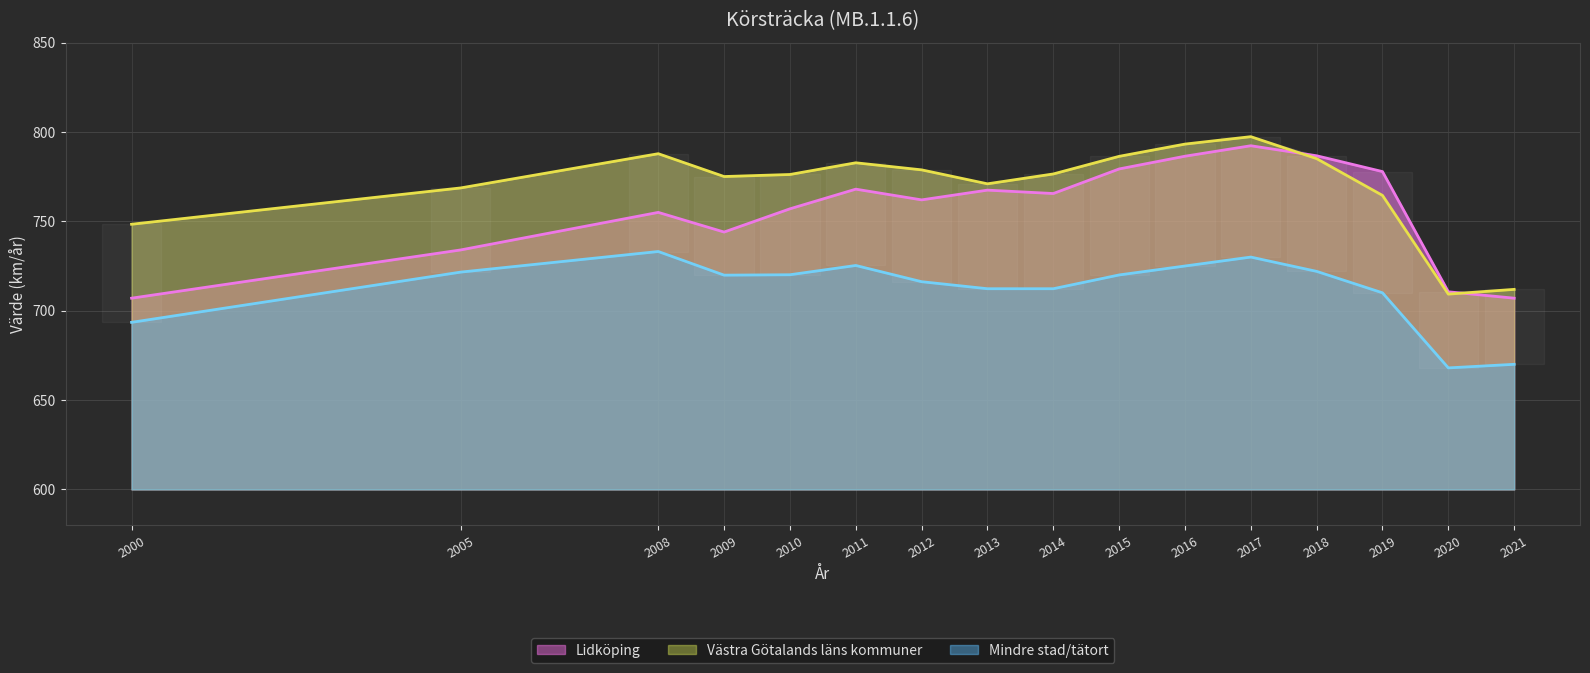

The Lidköping series shows 707.0 at 2021. True or false?

True